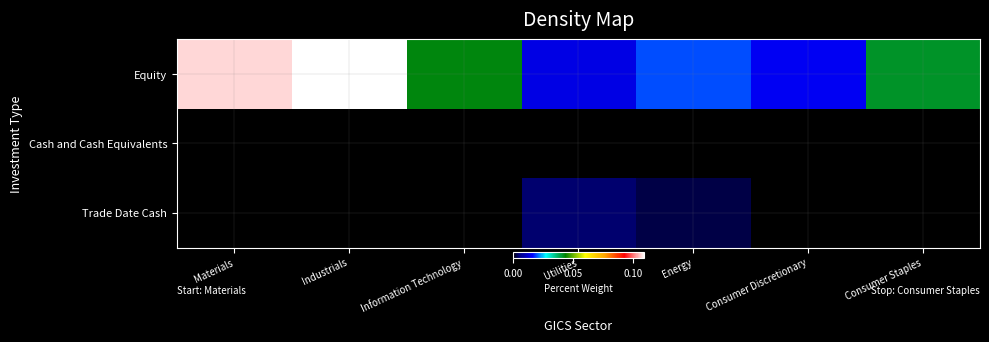

At which category does the chart reach its minimum across all series?

Industrials